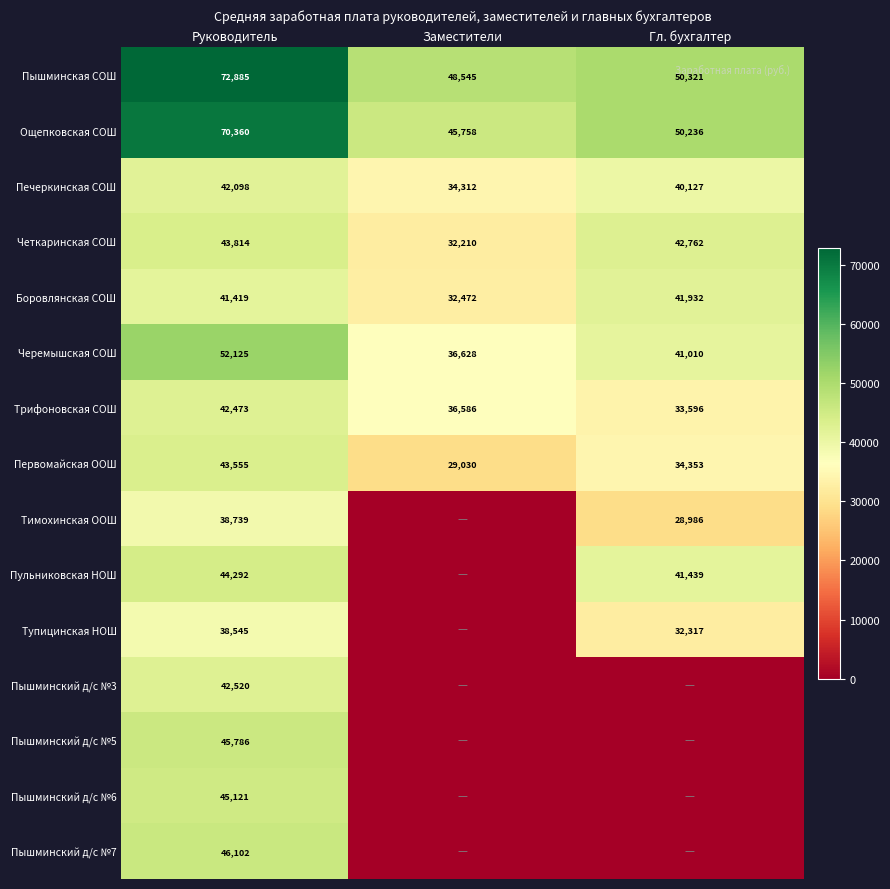

What is the maximum value shown in the chart?

72884.9